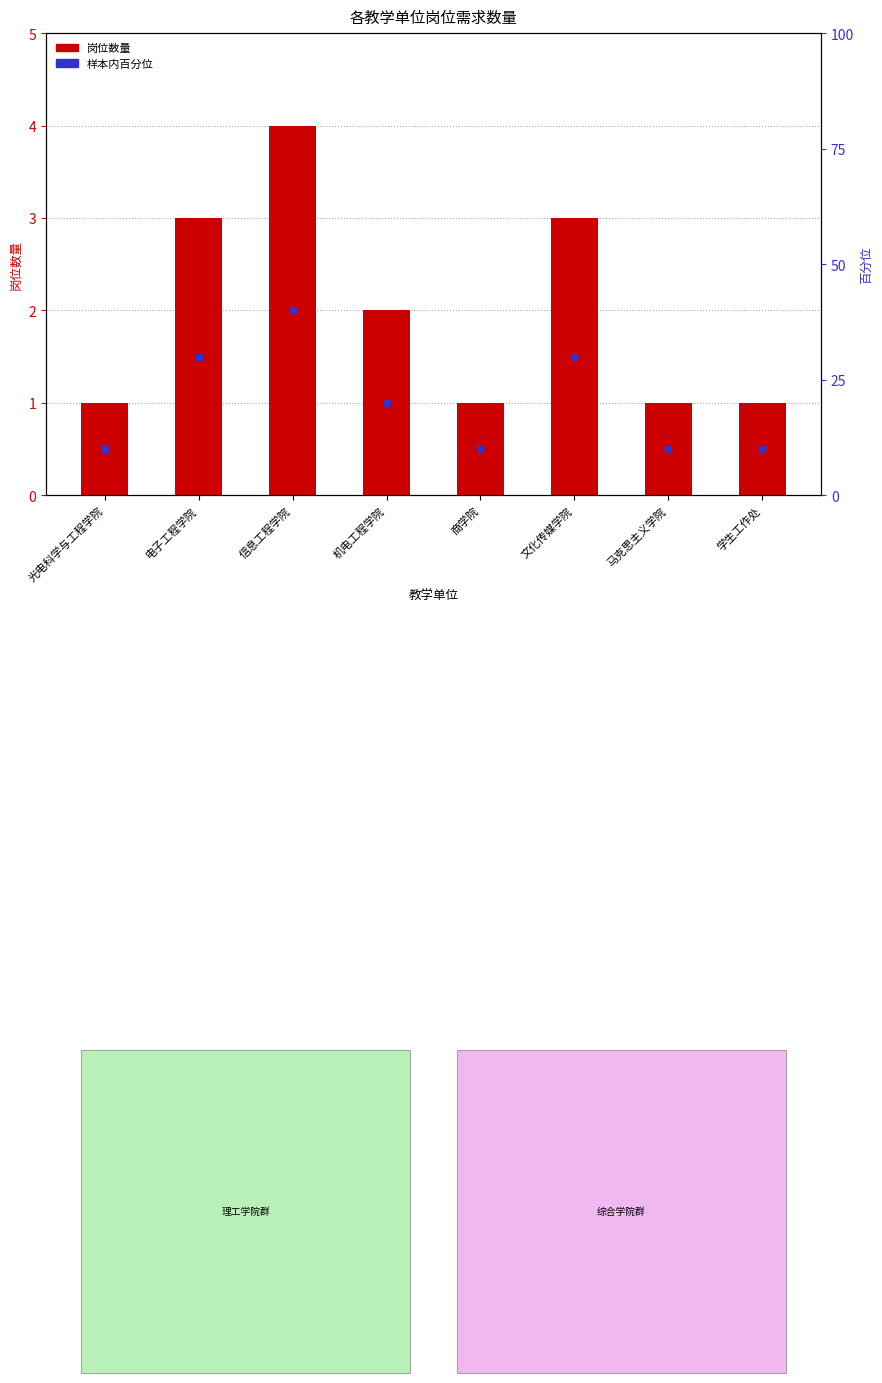

Count the number of values greater than 2.

3